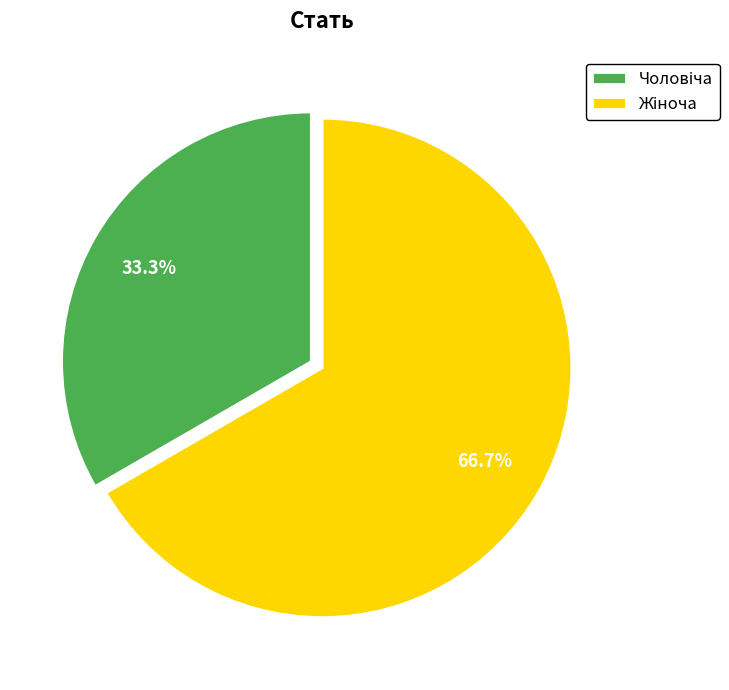

What percentage is the Чоловіча slice, to the nearest percent?

33%